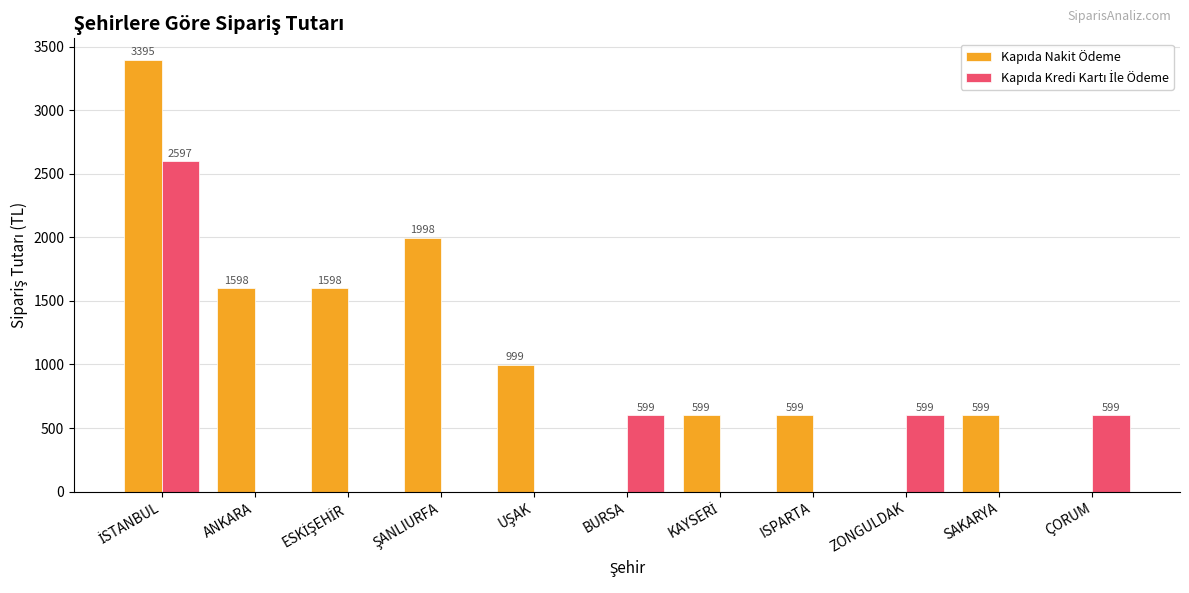

What is the total value across all series at ISPARTA?

599